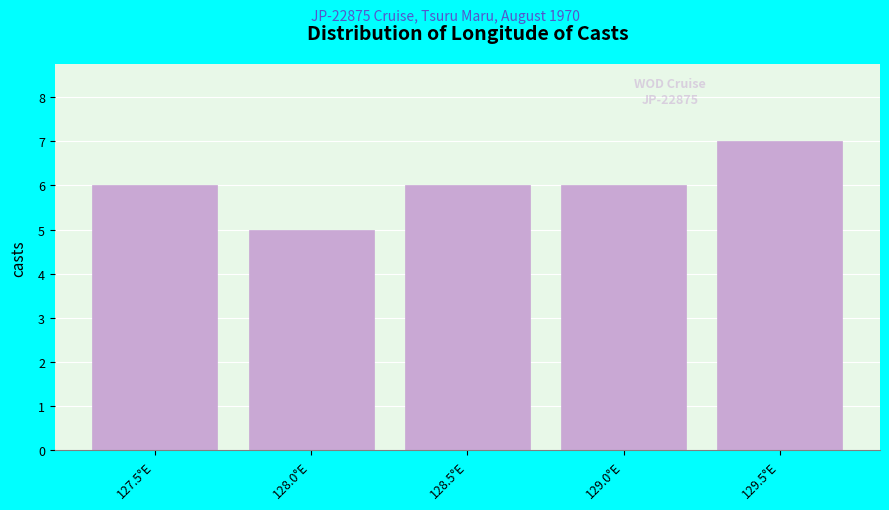

Reading left to right, transcribe all the data shown in this chart.

127.5°E=6	128.0°E=5	128.5°E=6	129.0°E=6	129.5°E=7